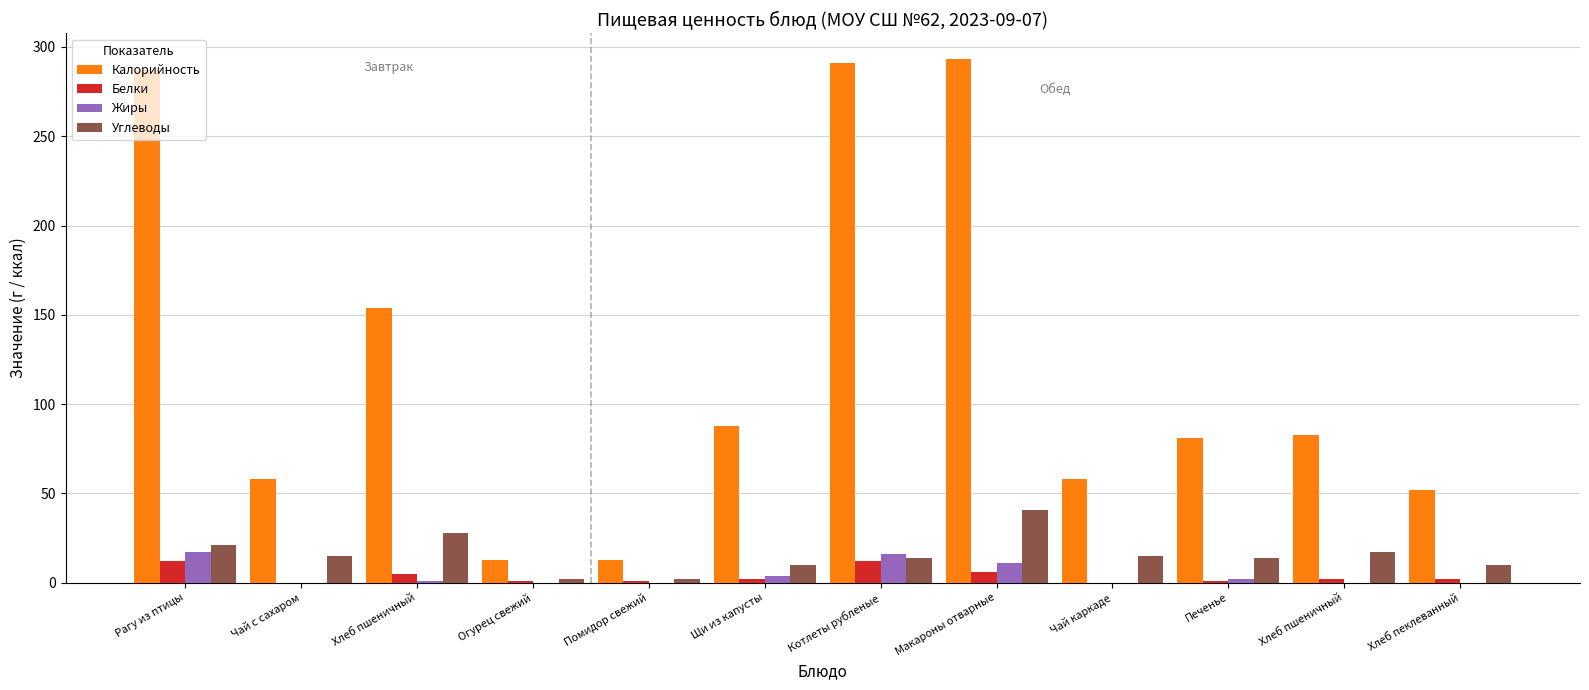

What is the lowest value of the Углеводы series?

2